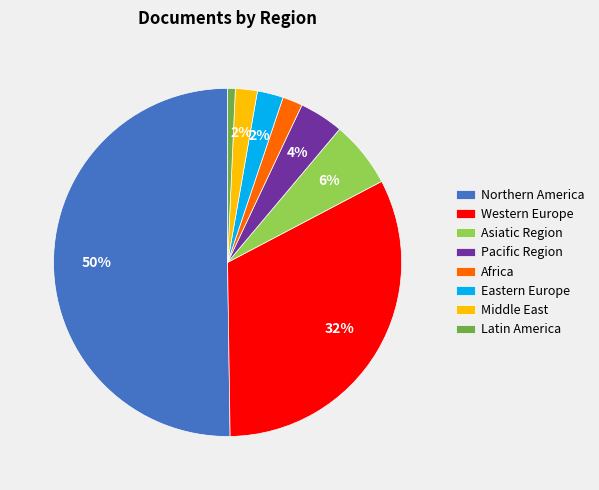

Which has a higher value, Eastern Europe or Northern America?

Northern America